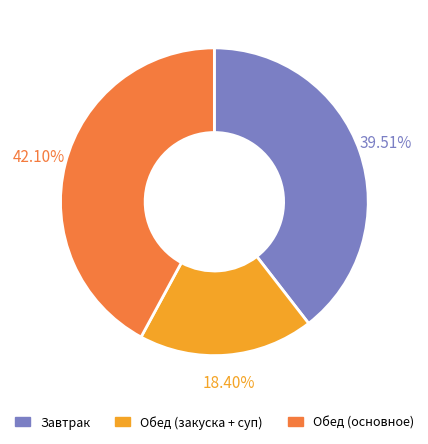

Which slice is the smallest?

Обед (закуска + суп)